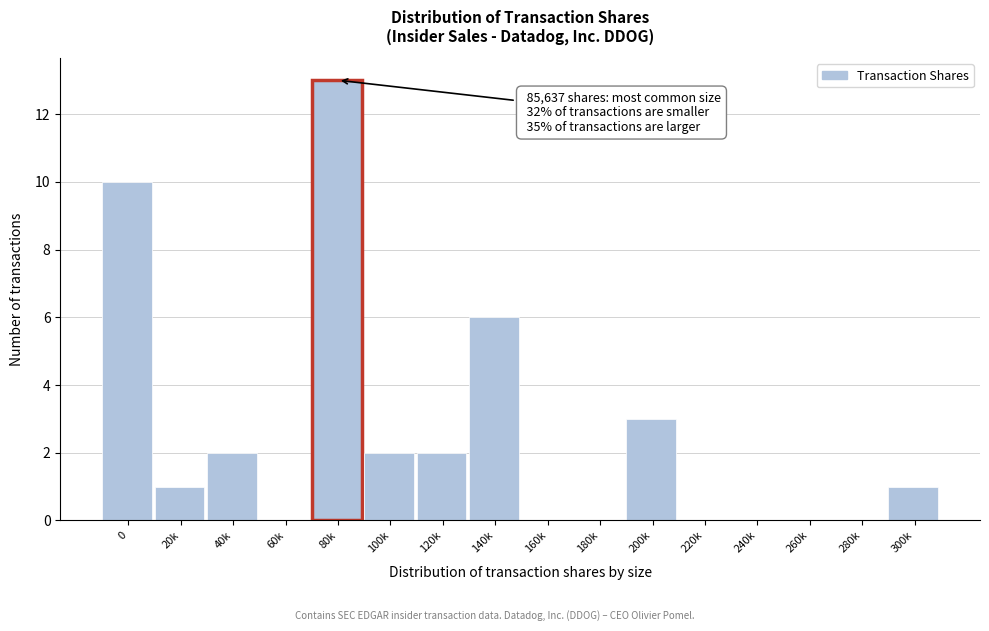

Reading left to right, what are all the values shown in this chart?

0=10	20k=1	40k=2	60k=0	80k=13	100k=2	120k=2	140k=6	160k=0	180k=0	200k=3	220k=0	240k=0	260k=0	280k=0	300k=1